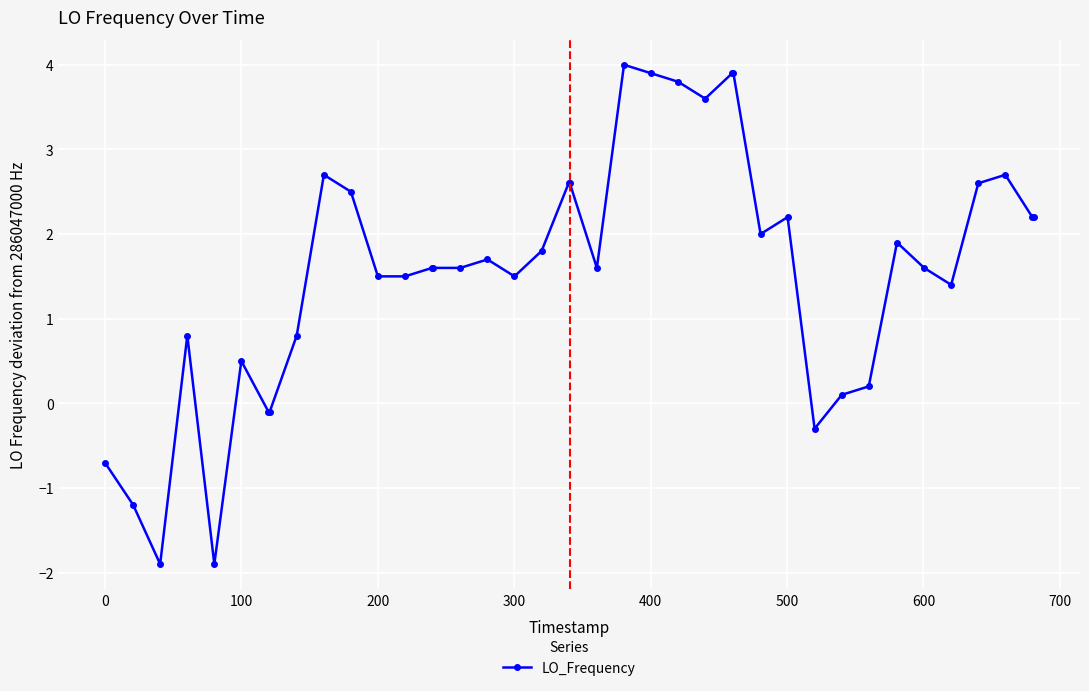

What is the value of the 23rd point from the left?

4.0